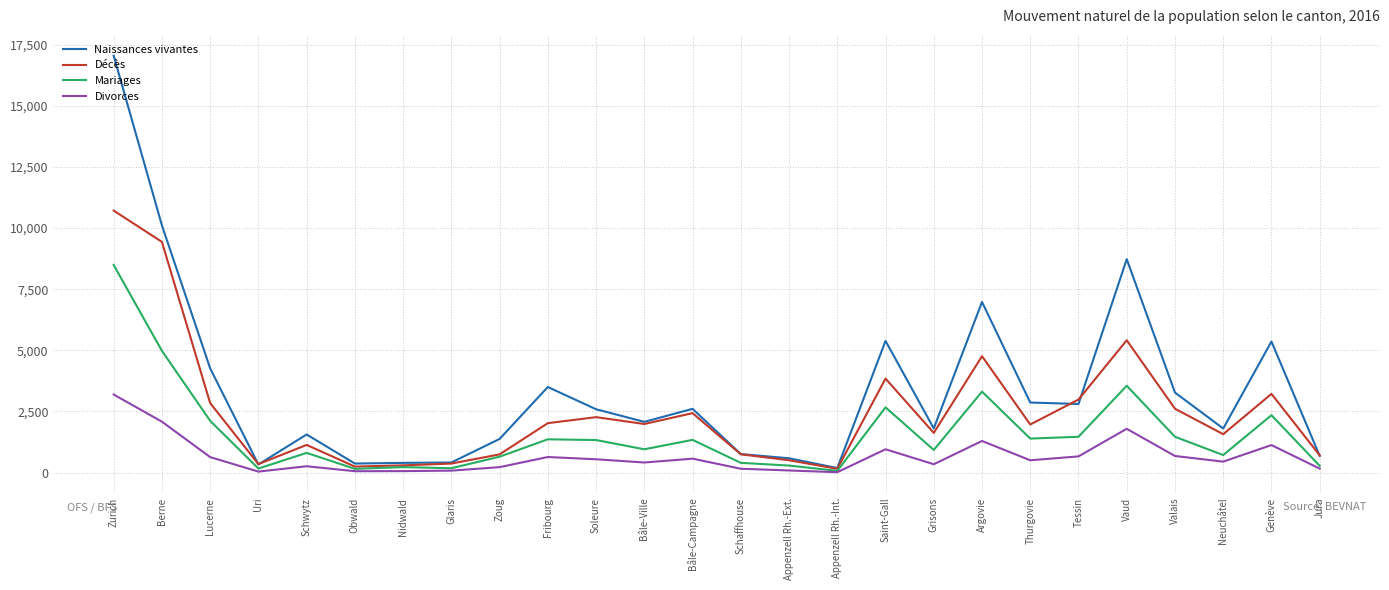

In Naissances vivantes, how many points are lower than both neighbors (excluding endpoints)?

7